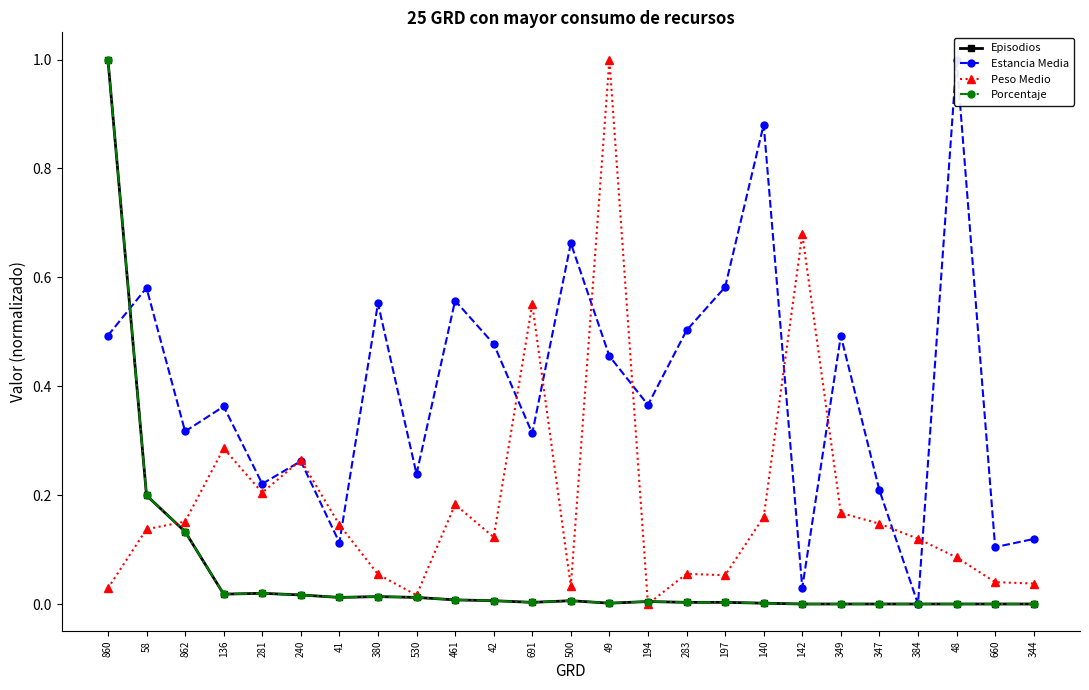

True or false: Episodios has a value of 0.0 at 197.

False